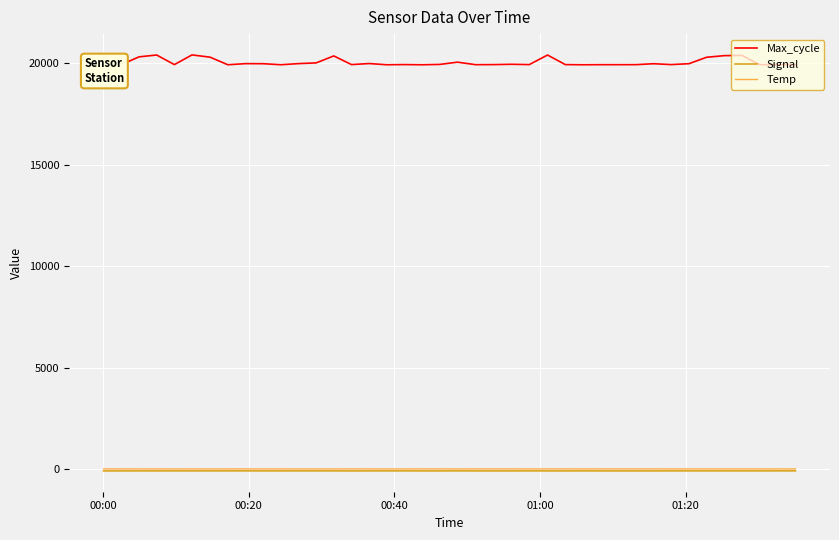

What is the greatest value displayed?

20404.0